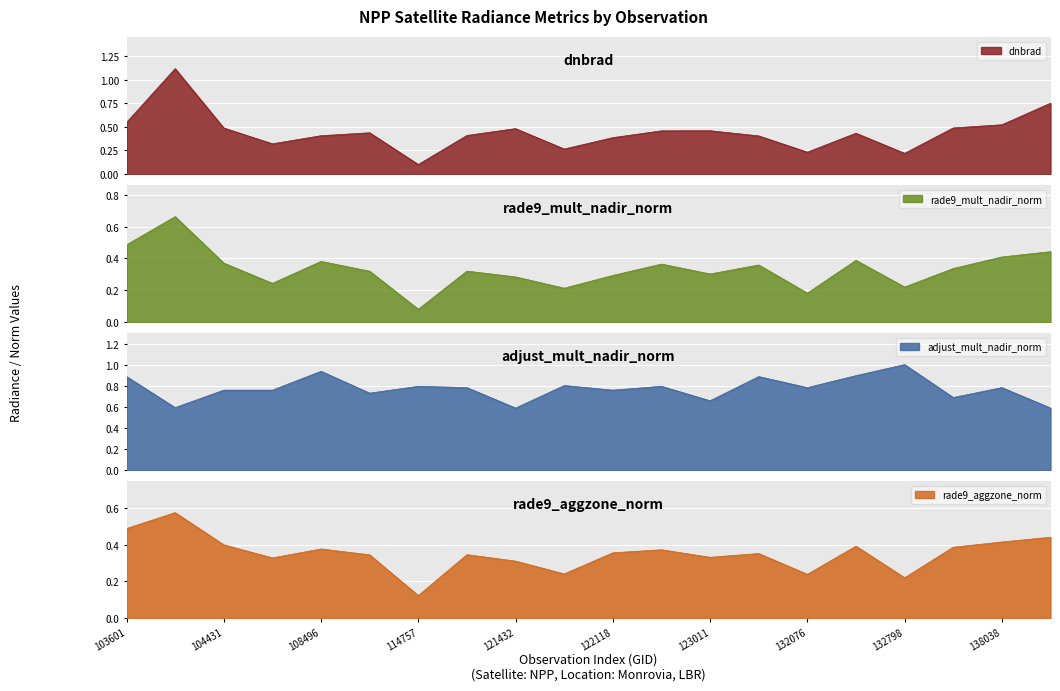

Rank the series by their maximum value, from lowest to highest.

rade9_aggzone_norm, rade9_mult_nadir_norm, adjust_mult_nadir_norm, dnbrad